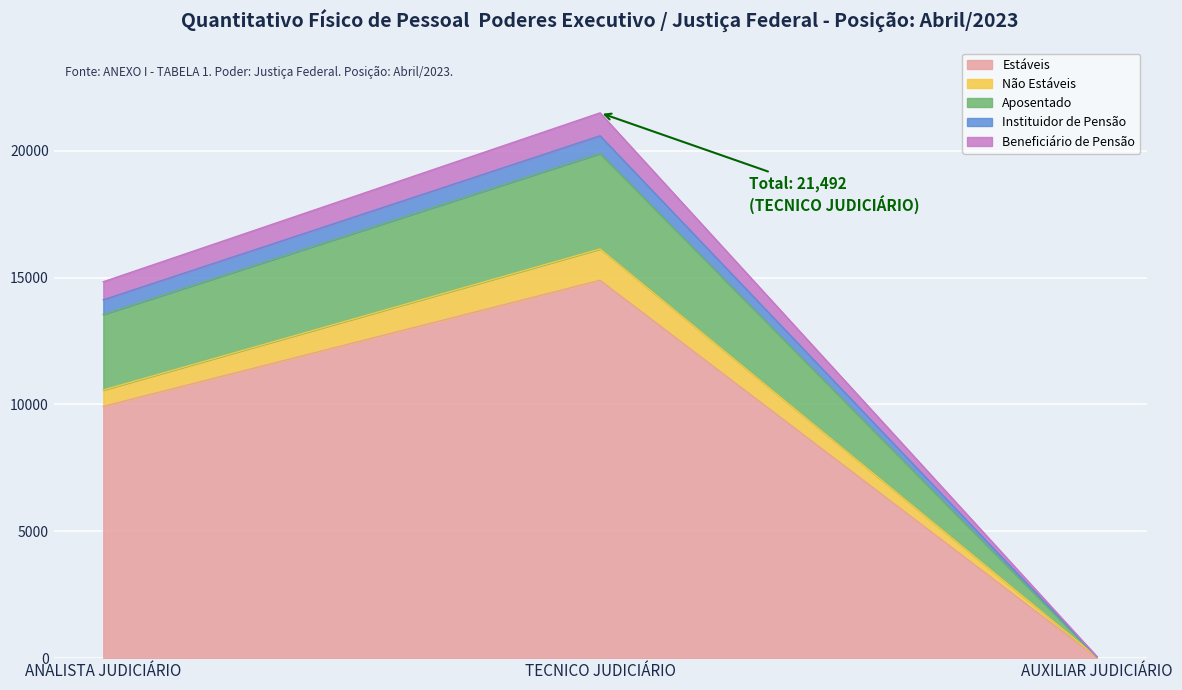

What are all the series names shown in the legend?

Estáveis, Não Estáveis, Aposentado, Instituidor de Pensão, Beneficiário de Pensão